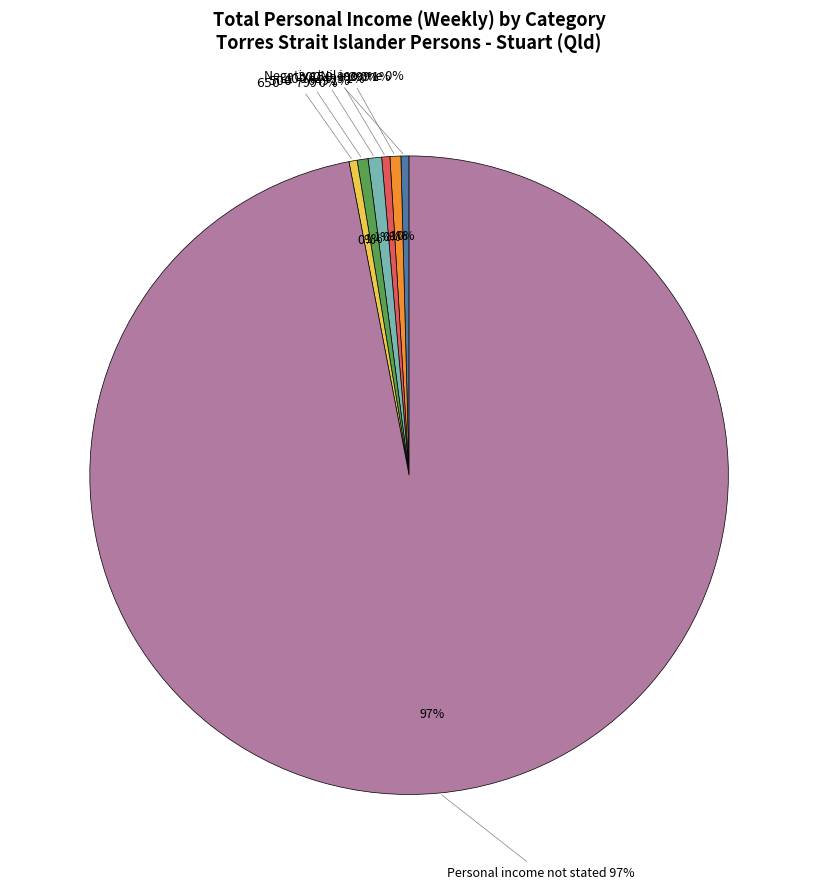

True or false: $500-$649 accounts for 1% of the total.

True